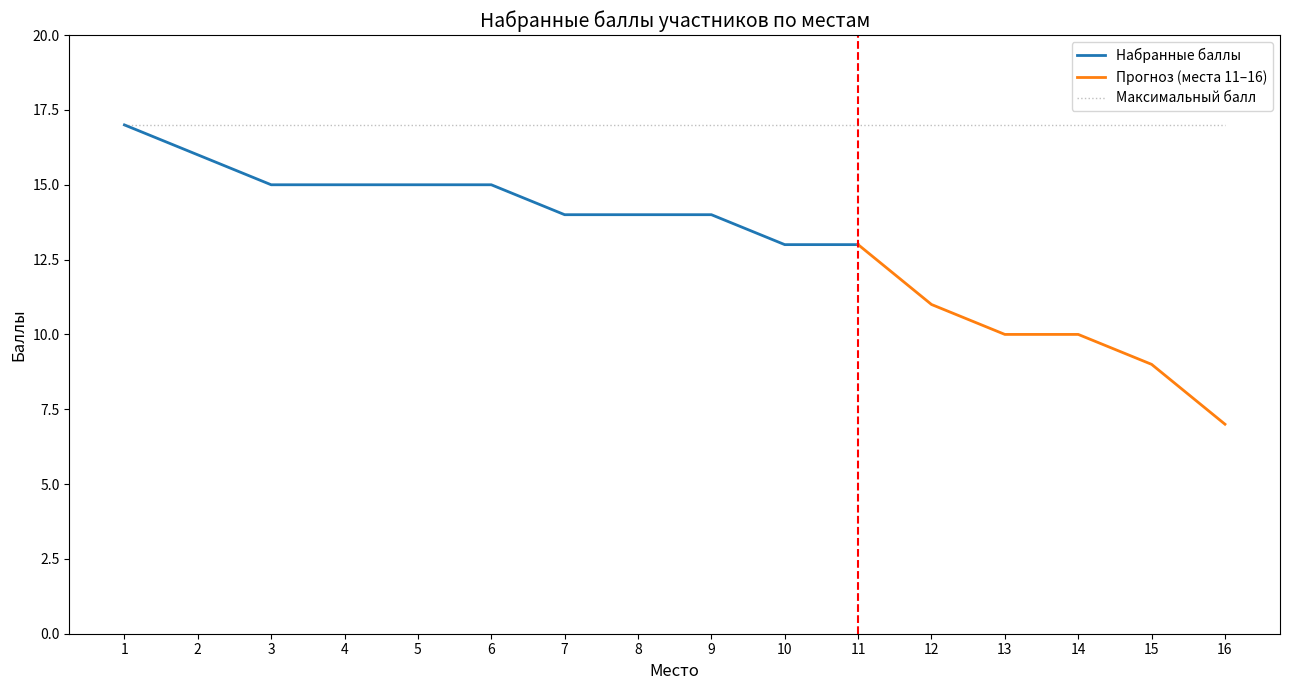

Which series has the largest total across all categories?

Максимальный балл